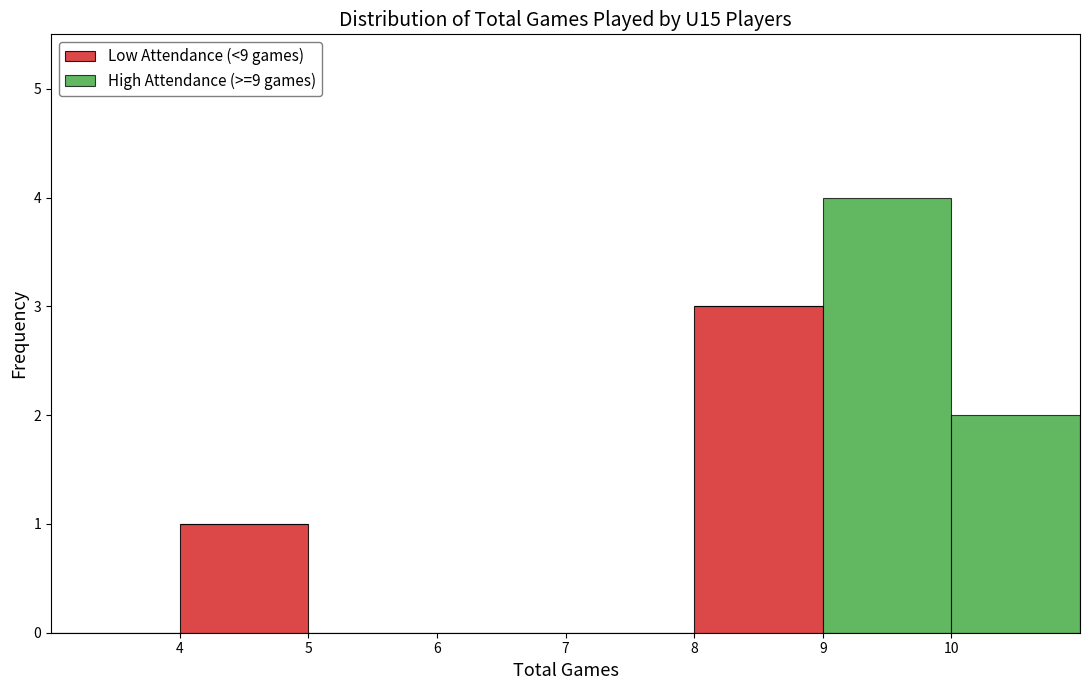

Reading left to right, list every stacked bar in this chart as the range it spans on the x-axis followed by its total height. The values are not printed on the chart, so give them approximately, as read against the axis.

3 to 4: 0
4 to 5: 1
5 to 6: 0
6 to 7: 0
7 to 8: 0
8 to 9: 3
9 to 10: 4
10 to 11: 2